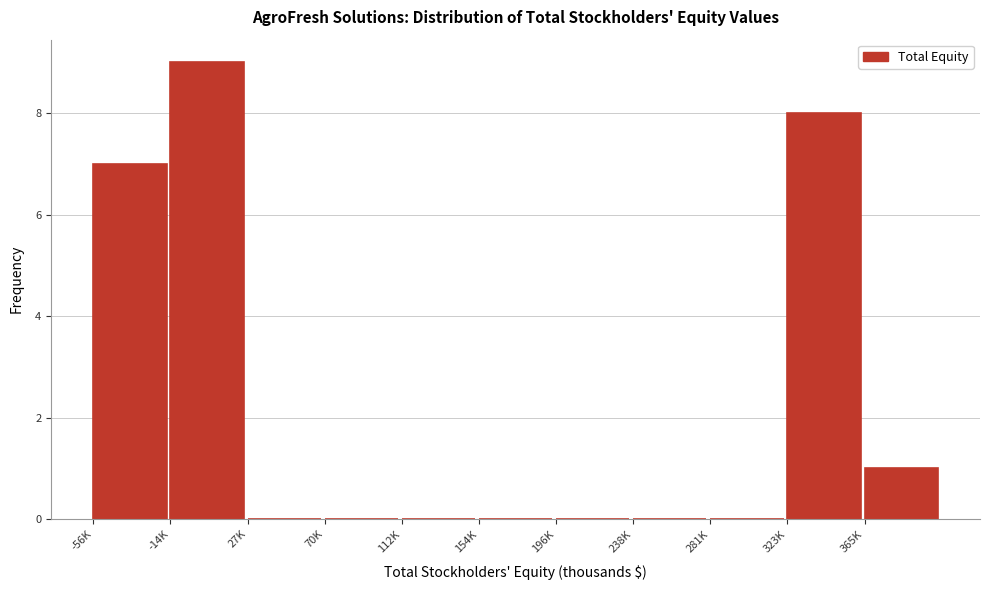

Reading left to right, extract all data points from this chart.

-56K=7	-14K=9	27K=0	70K=0	112K=0	154K=0	196K=0	238K=0	281K=0	323K=8	365K=1